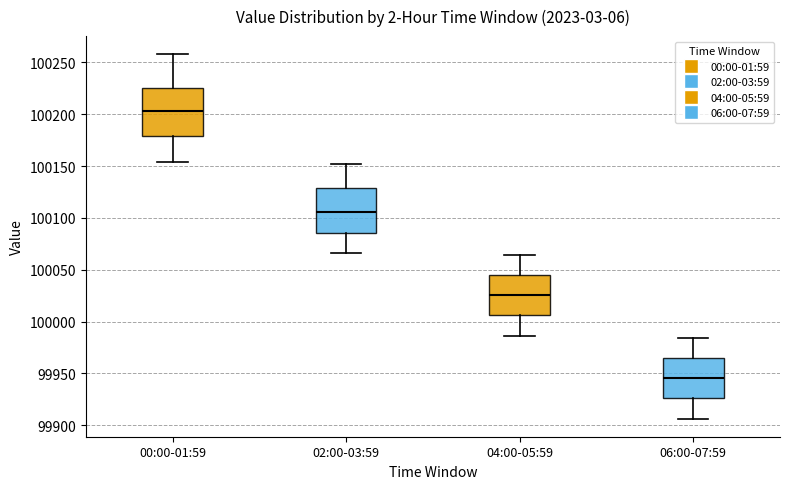

Reading left to right, read every box against the y-axis: the position of its median line, the range the box covers, and the ends of its whiskers. The values are not printed on the chart, so give them approximately, as read against the axis.

00:00-01:59: median 100205, box 100180 to 100225, whiskers 100155 to 100260
02:00-03:59: median 100105, box 100085 to 100130, whiskers 100065 to 100150
04:00-05:59: median 100025, box 100005 to 100045, whiskers 99985 to 100065
06:00-07:59: median 99945, box 99925 to 99965, whiskers 99905 to 99985